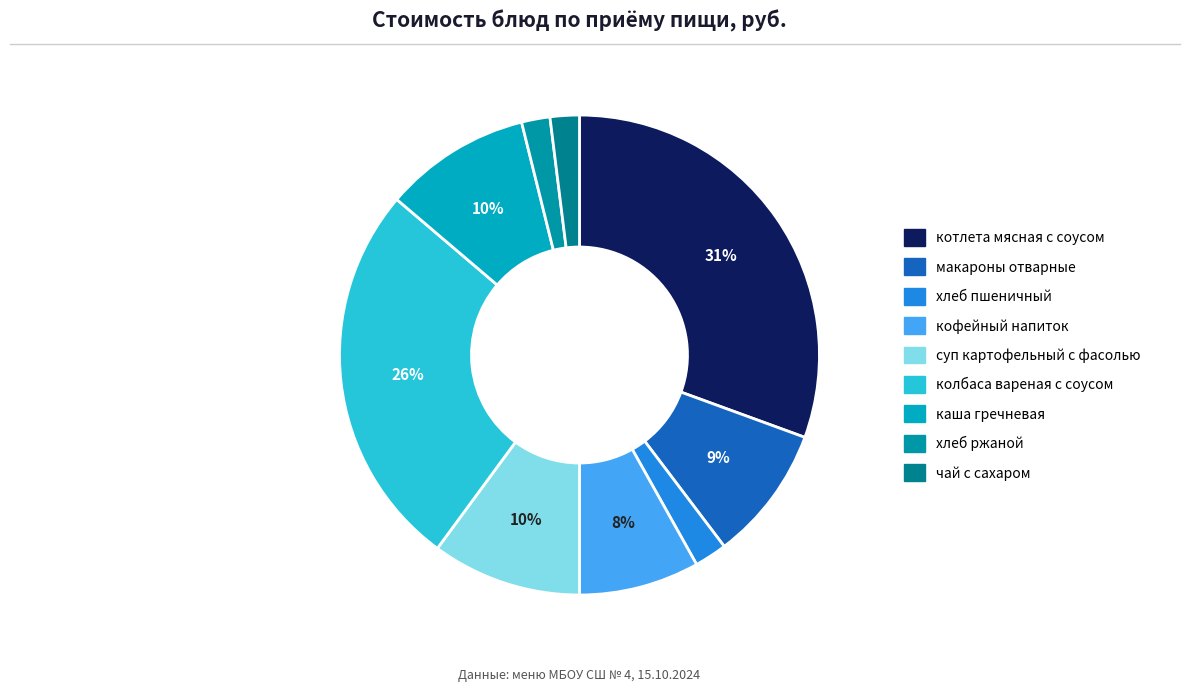

Which slice is the largest?

котлета мясная с соусом